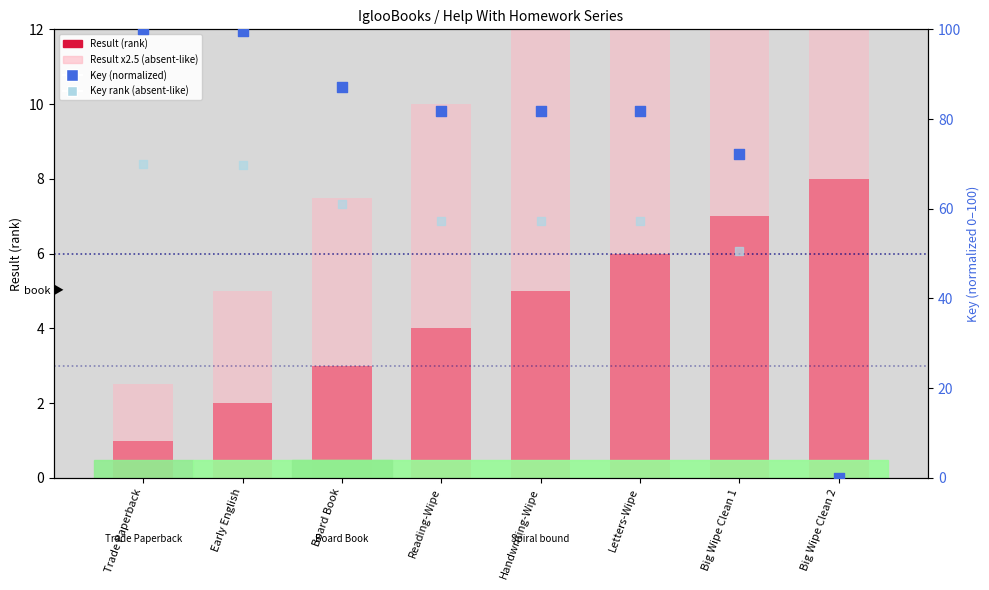

Which series has the largest total across all categories?

Key (normalized)